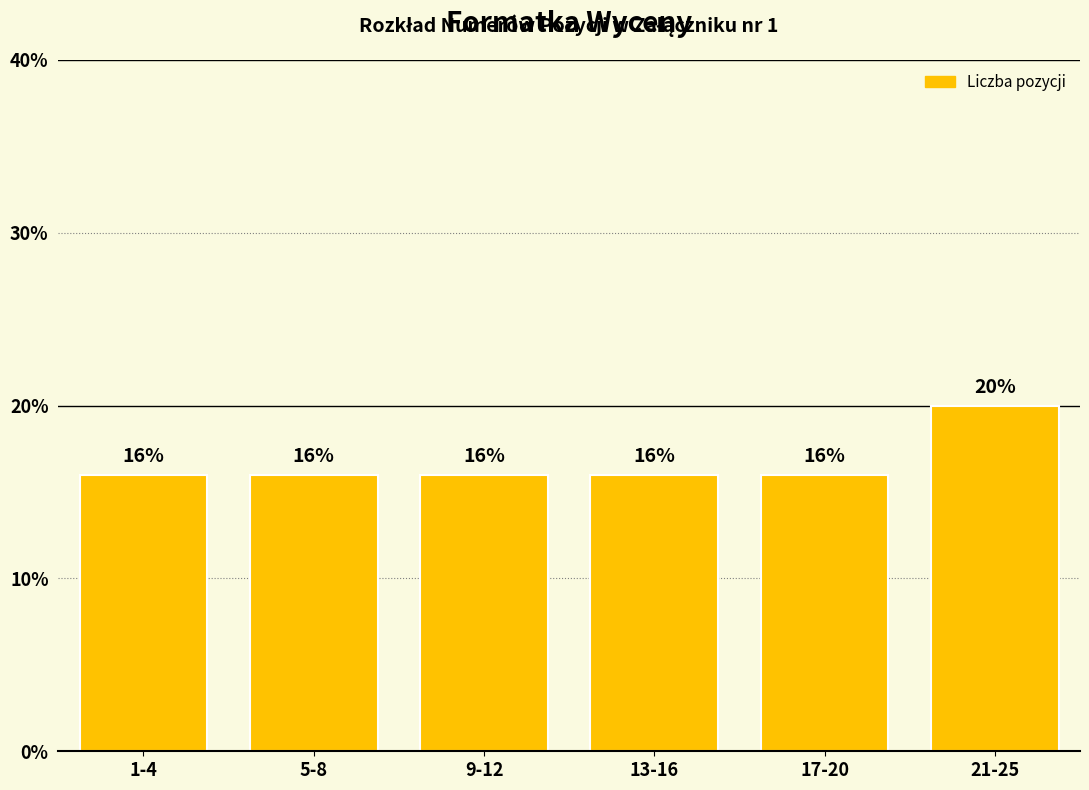

Reading left to right, list all the values displayed in this chart.

1-4=16	5-8=16	9-12=16	13-16=16	17-20=16	21-25=20